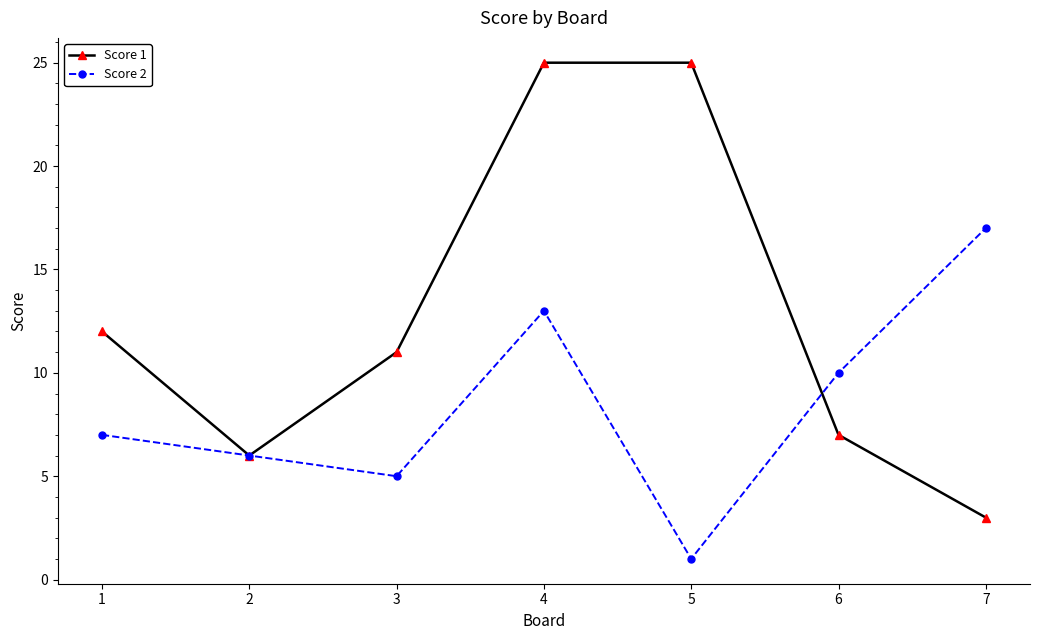

What are all the series names shown in the legend?

Score 1, Score 2